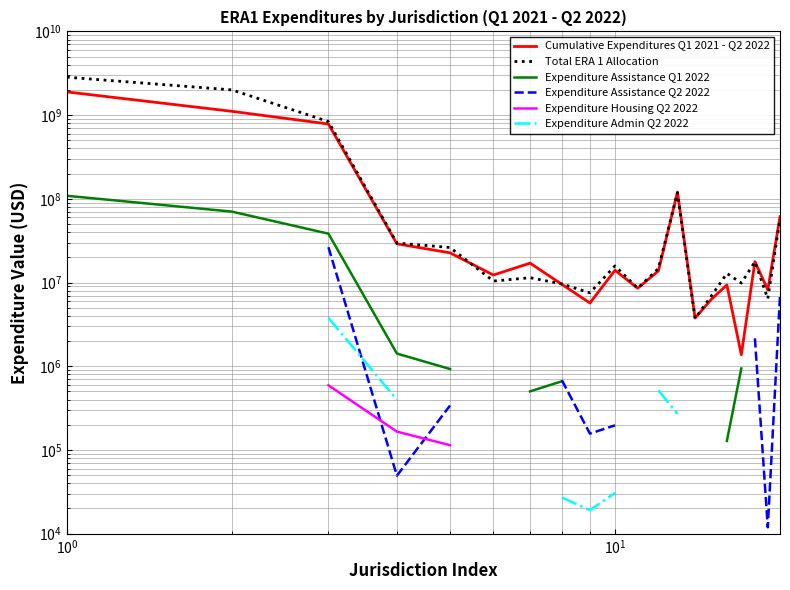

Is the value of Expenditure Housing Q2 2022 at 6 greater than the value of Expenditure Admin Q2 2022 at 19?

No